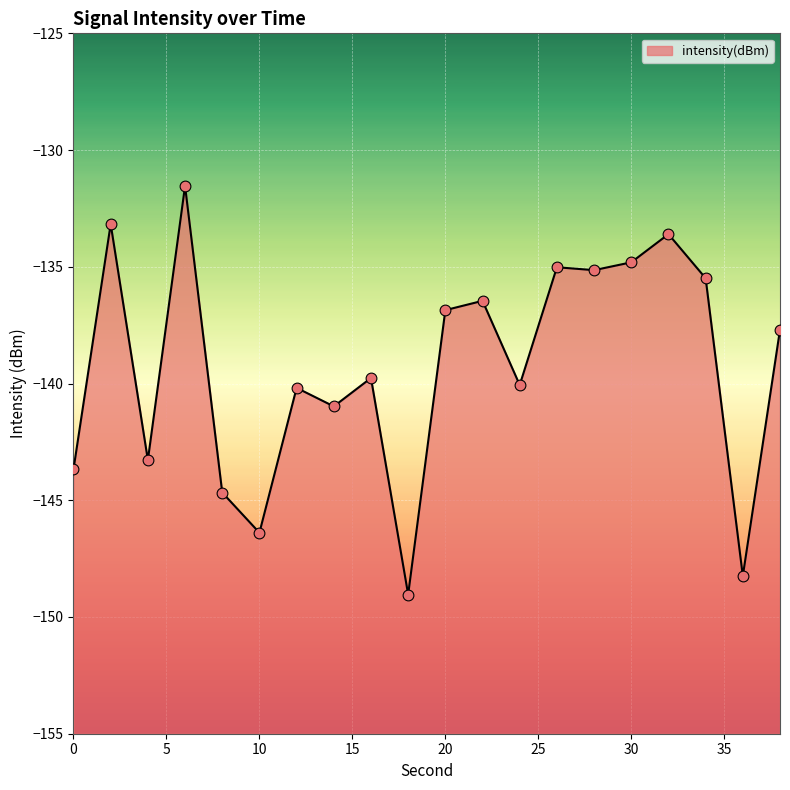

What is the change in value from 4 to 30?

+8.5